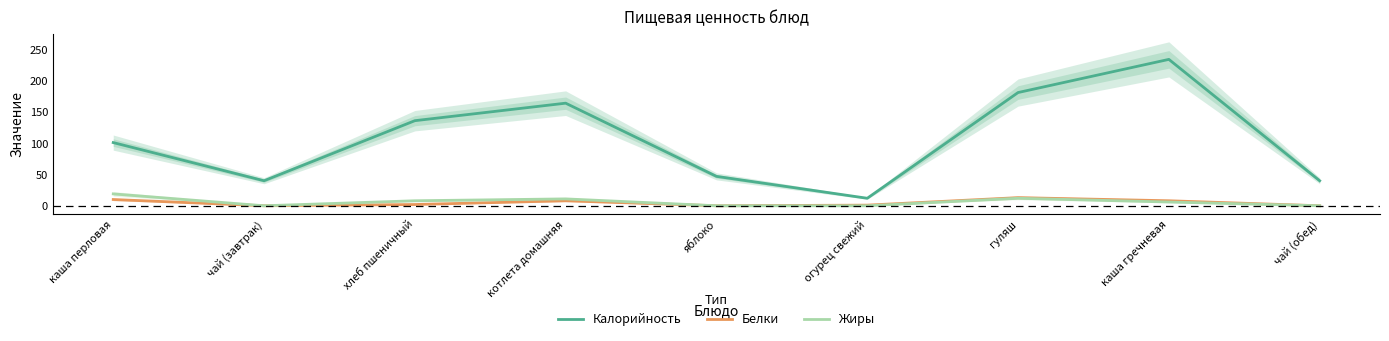

How many values in the Жиры series are below 6?

4